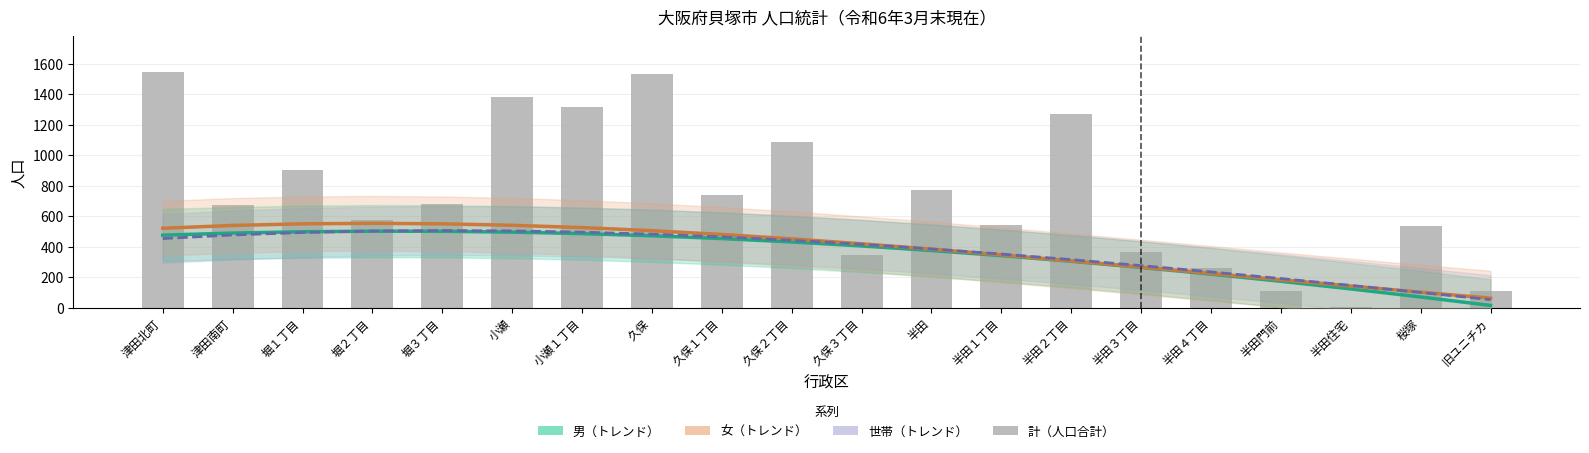

True or false: 世帯（トレンド） has a value of 134.2 at 久保３丁目.

False